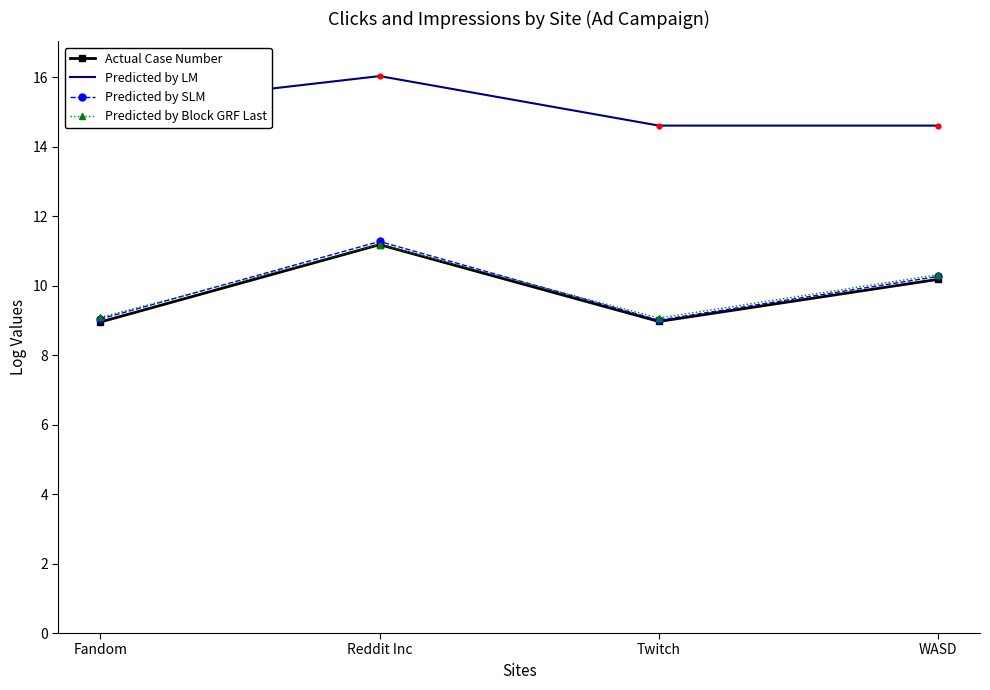

At which category is the sum across all series the highest?

Reddit Inc